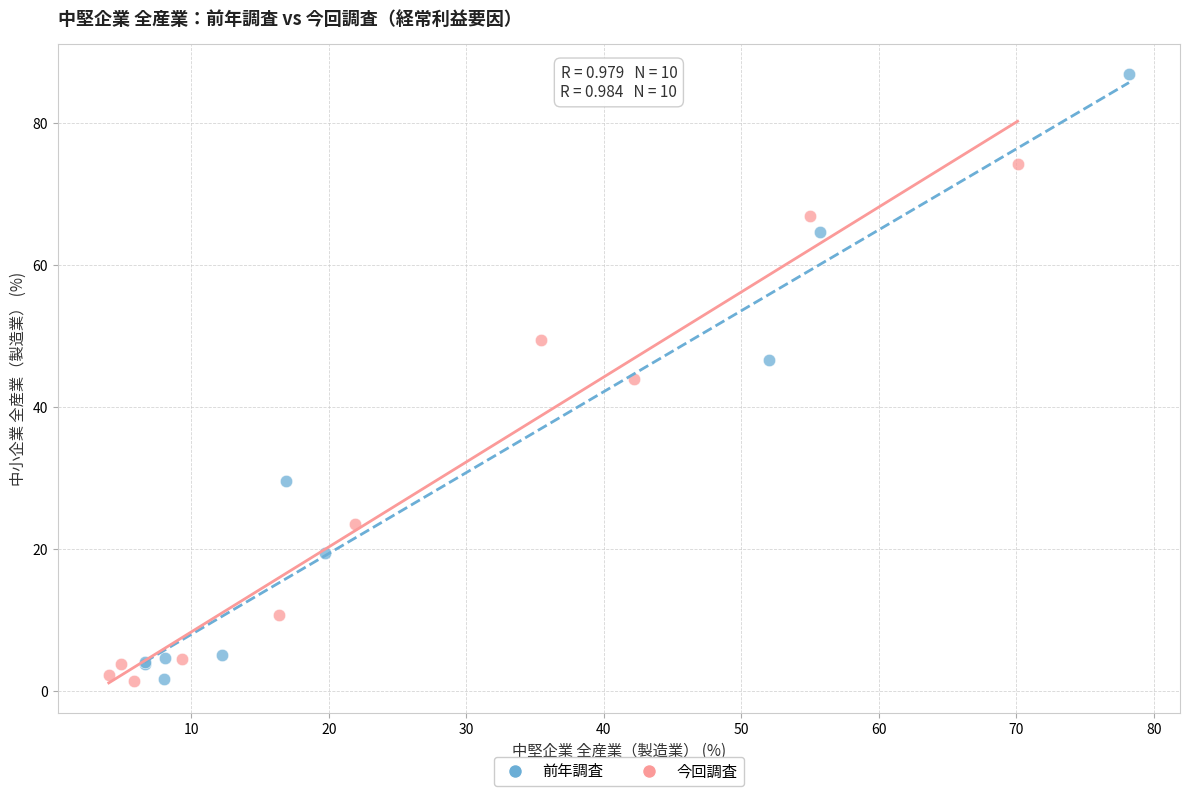

Which series has the largest Y range (max minus min)?

前年調査